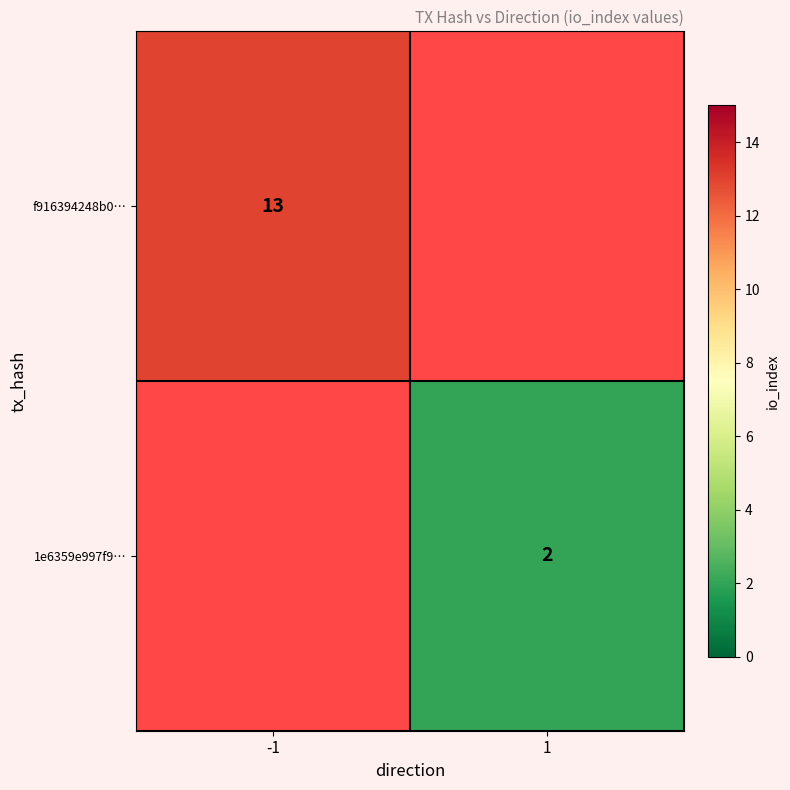

Is it true that f916394248b0… equals 3.3 at -1?

False